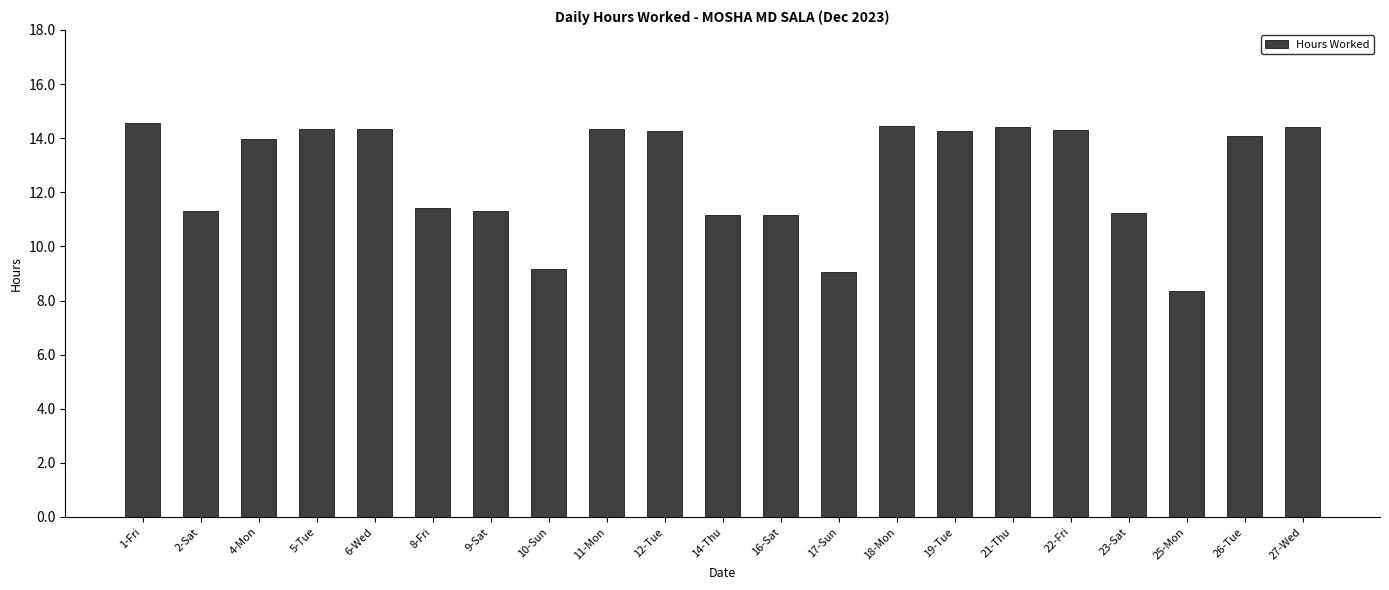

What is the label of the 2nd bar from the left?

2-Sat